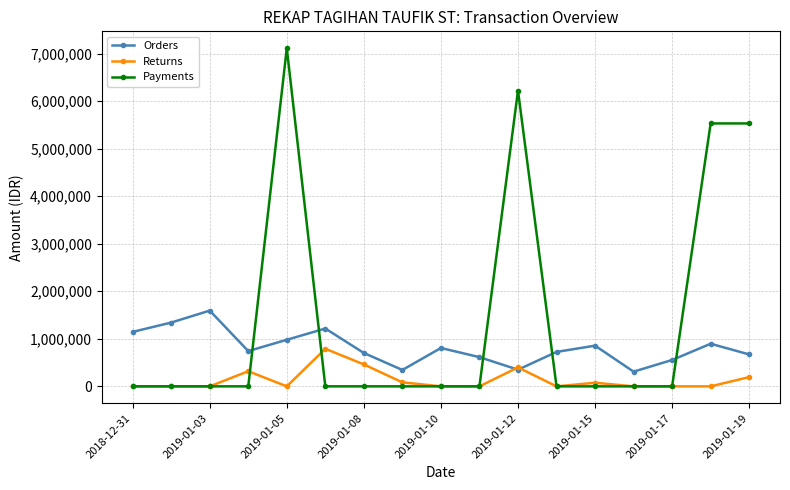

At how many categories does at least one series exceed 1674662?

4